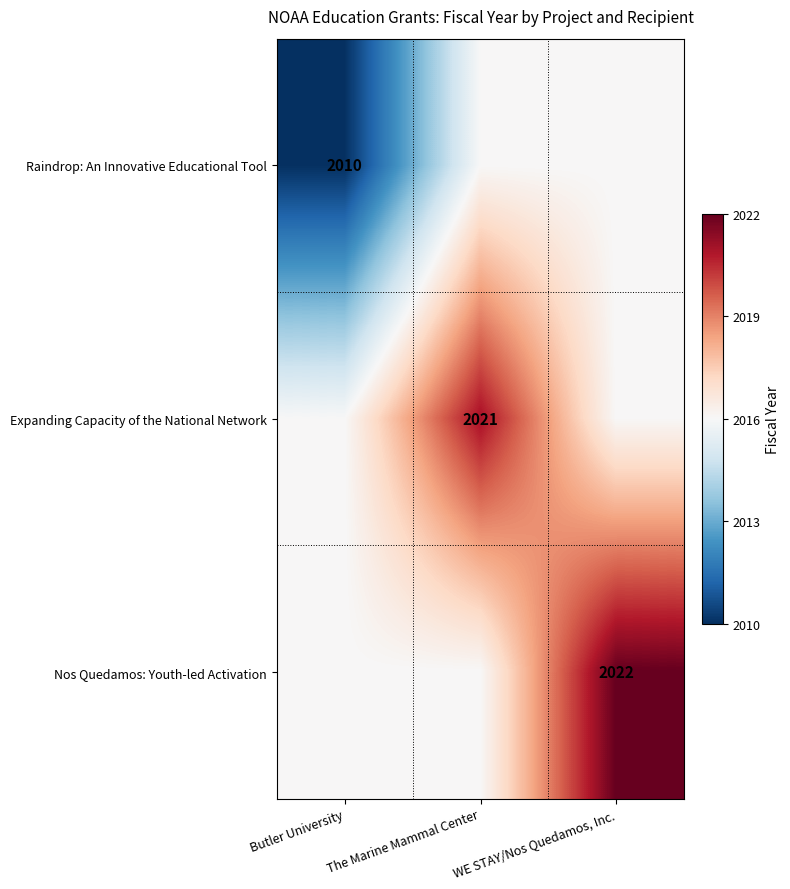

True or false: Expanding Capacity of the National Network has a value of 3135 at The Marine Mammal Center.

False